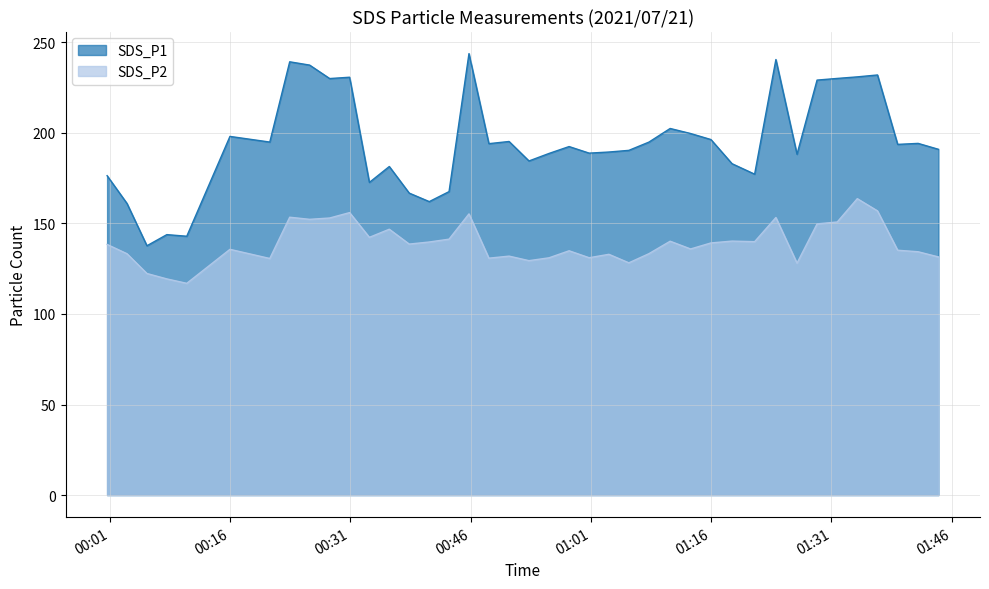

True or false: SDS_P1 and SDS_P2 cross at least once.

False